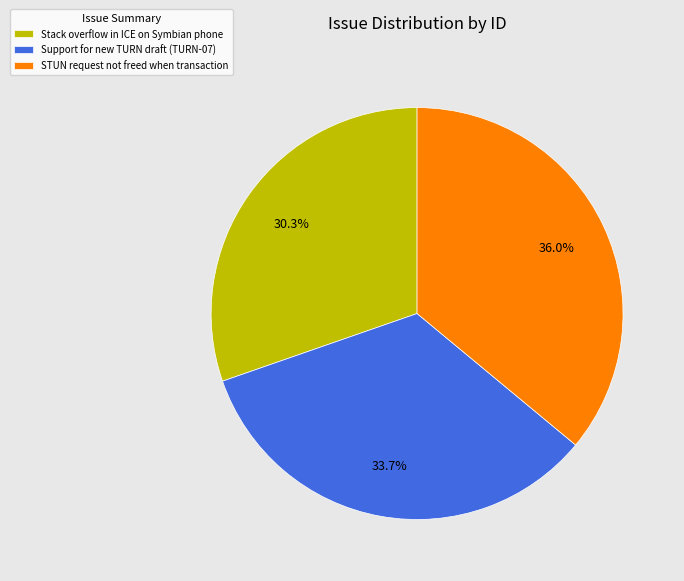

Is Stack overflow in ICE on Symbian phone the majority of the pie?

No